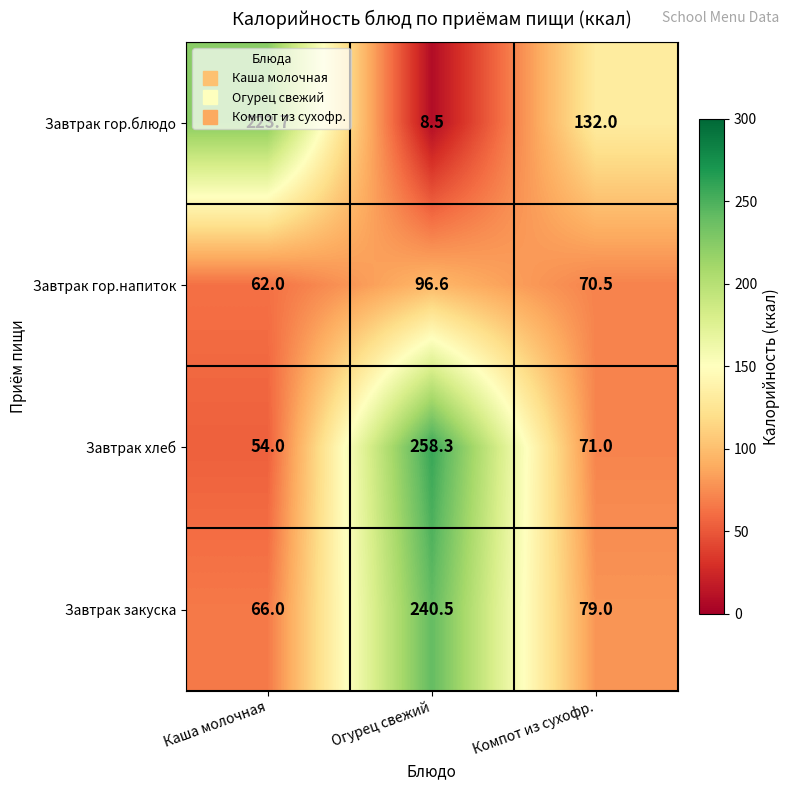

What is the spread (max minus min) of values at Компот из сухофр.?

61.5